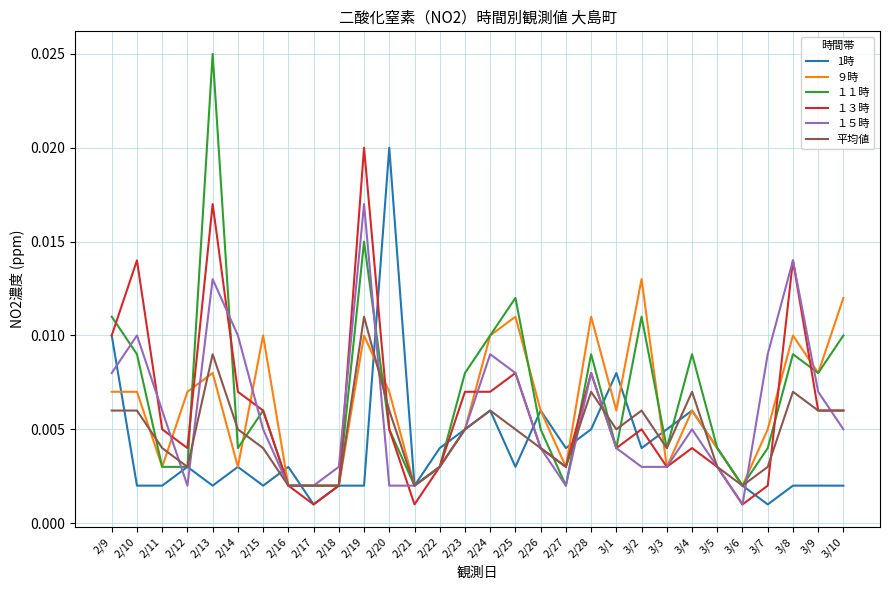

At which label does １５時 reach its minimum?

3/6